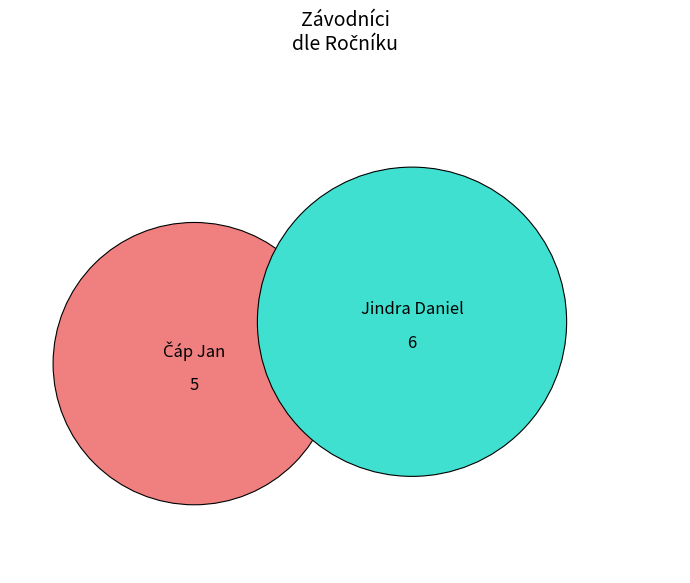

Rank the categories by value from highest to lowest.

Jindra Daniel, Čáp Jan